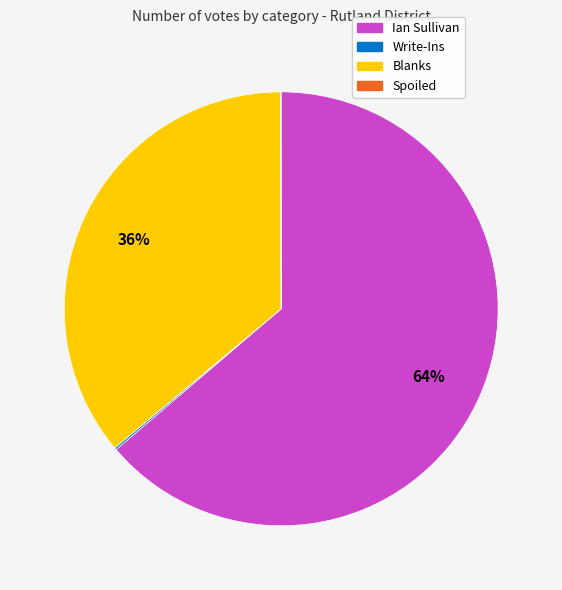

True or false: Ian Sullivan accounts for 75% of the total.

False